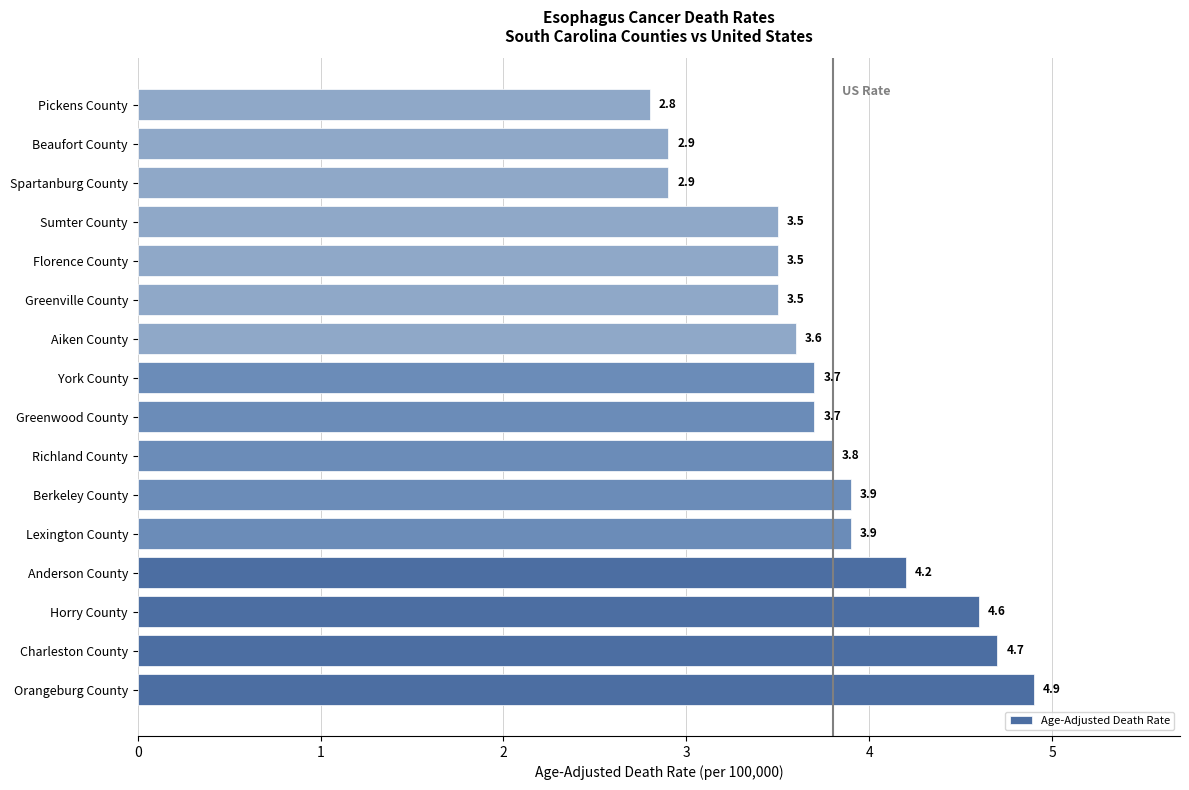

Reading top to bottom, list all the values displayed in this chart.

Pickens County=2.8	Beaufort County=2.9	Spartanburg County=2.9	Sumter County=3.5	Florence County=3.5	Greenville County=3.5	Aiken County=3.6	York County=3.7	Greenwood County=3.7	Richland County=3.8	Berkeley County=3.9	Lexington County=3.9	Anderson County=4.2	Horry County=4.6	Charleston County=4.7	Orangeburg County=4.9